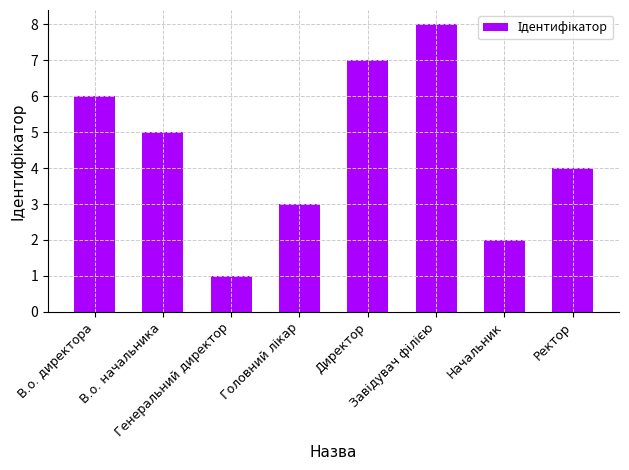

Is it true that the value at В.о. директора is 6?

True